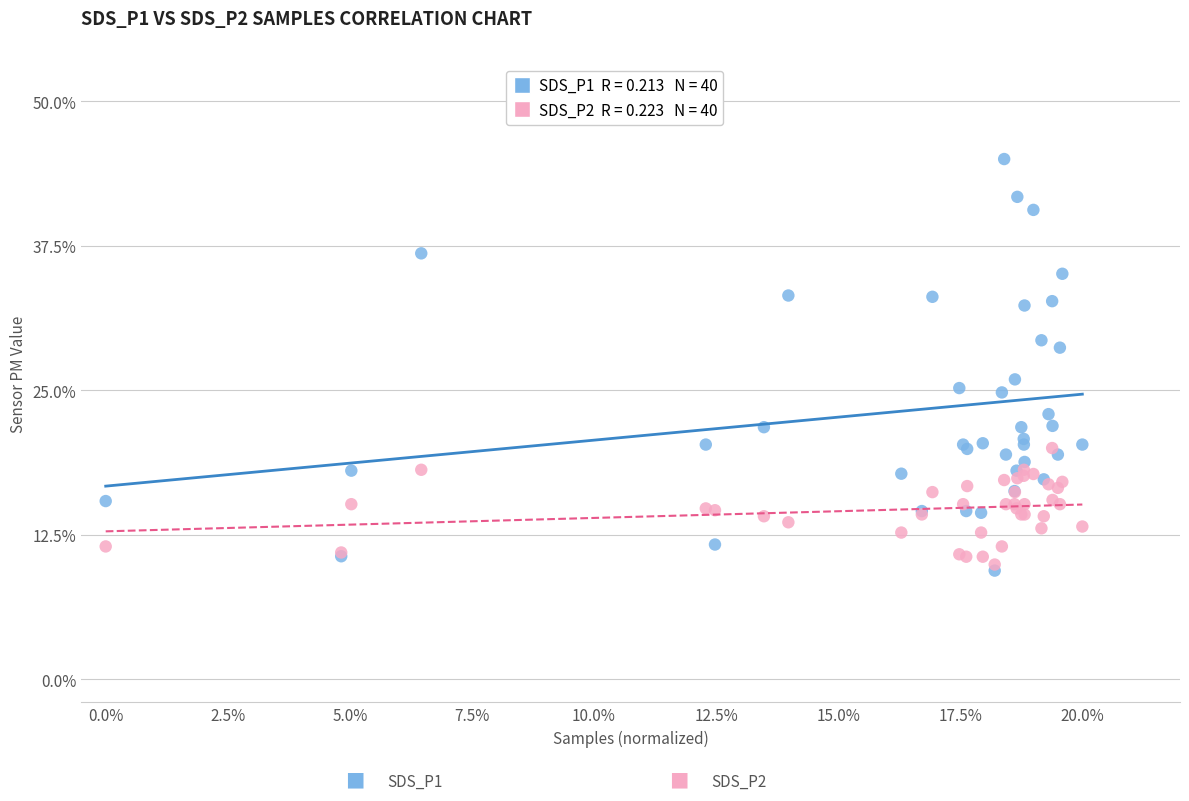

Across all series, what Y value is closest to 27?

25.9